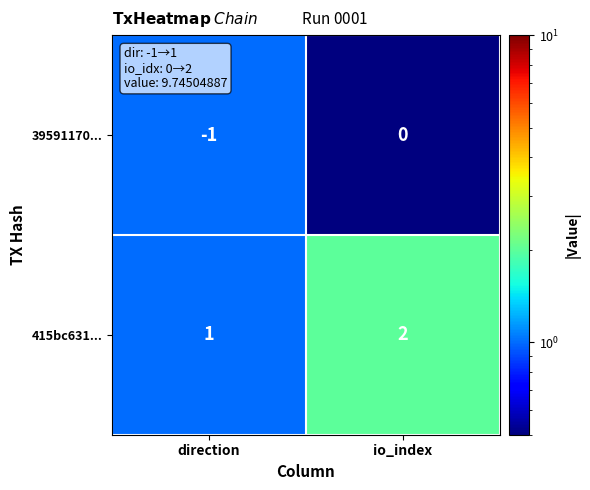

List the series in order of their overall mean, highest first.

415bc631..., 39591170...